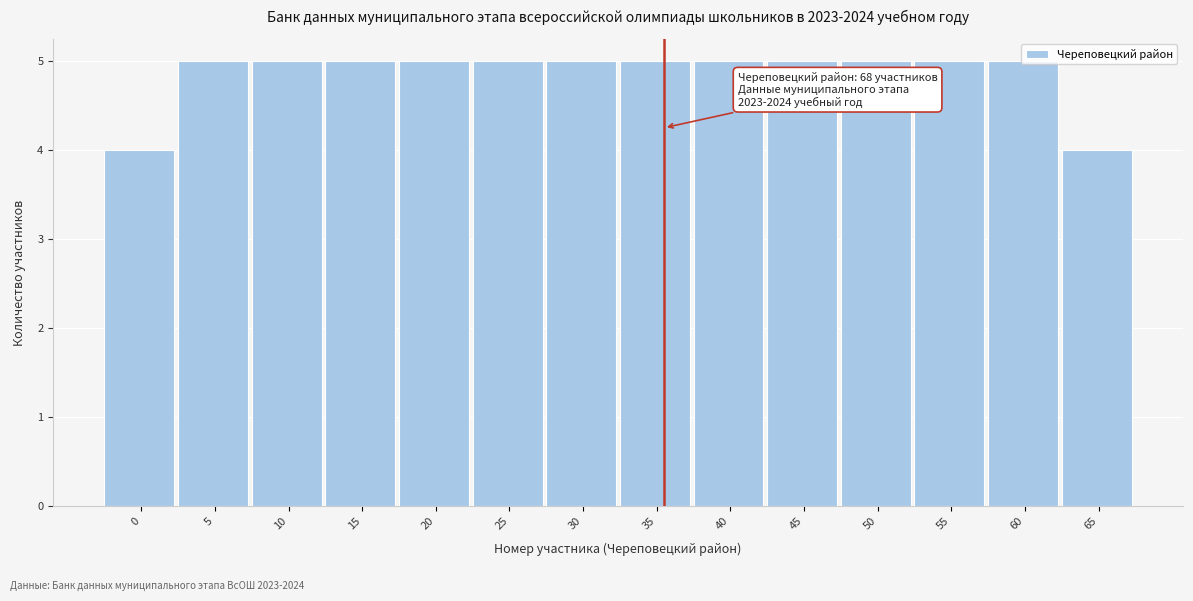

What is the greatest value displayed?

5